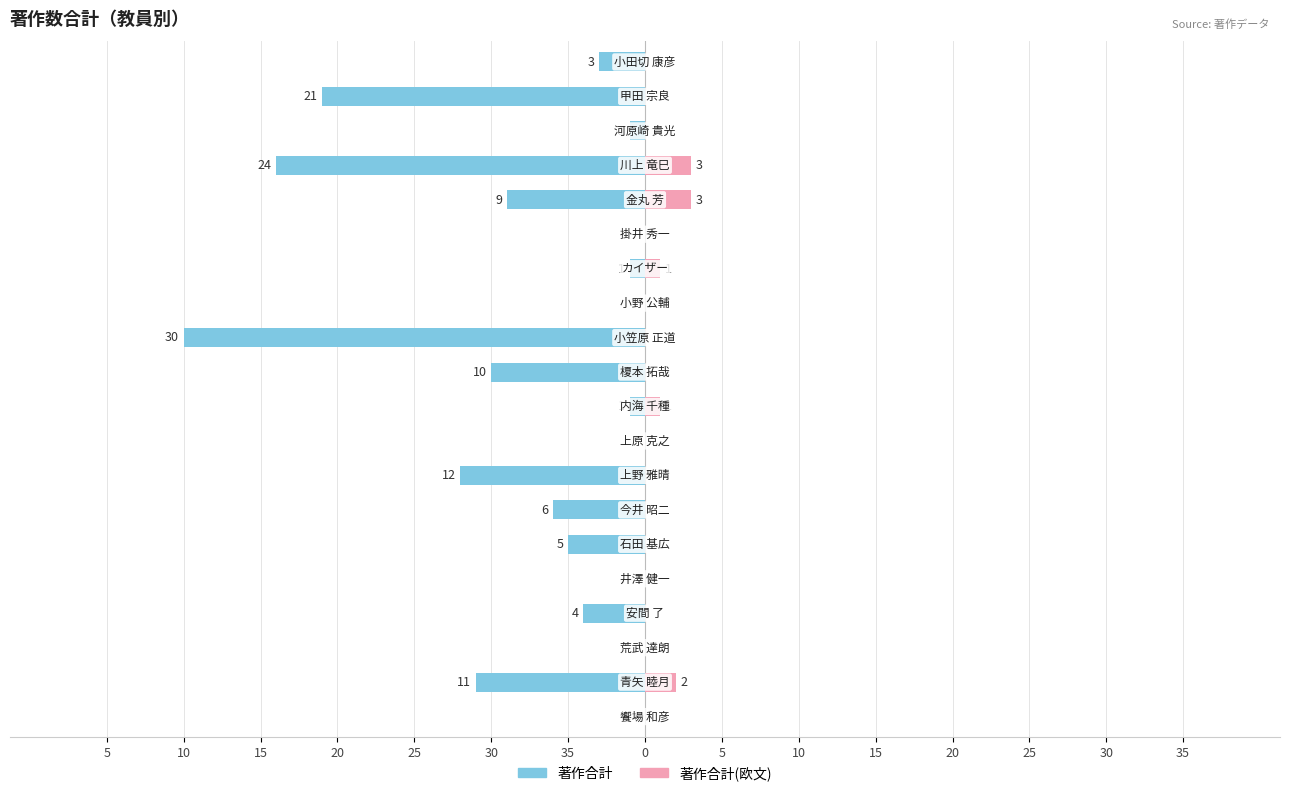

Reading left to right, extract all data points from this chart.

著作合計: 0	-11	0	-4	0	-5	-6	-12	0	-1	-10	-30	0	-1	0	-9	-24	-1	-21	-3
著作合計(欧文): 0	2	0	0	0	0	0	0	0	1	0	0	0	1	0	3	3	0	0	0